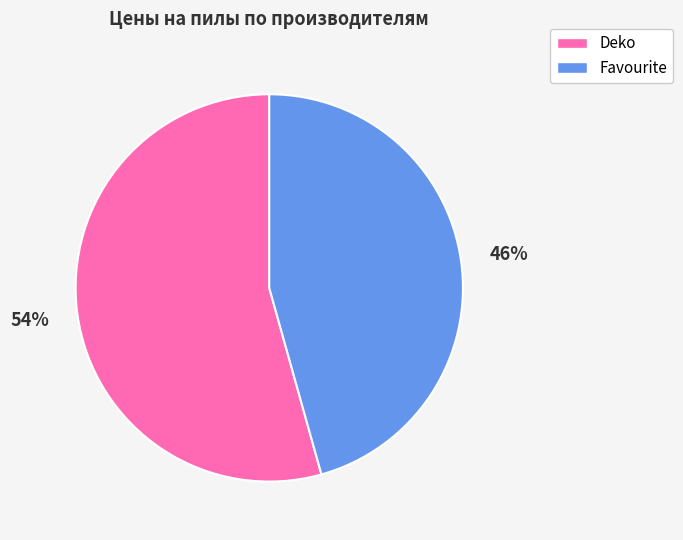

To the nearest percent, what is the average slice percentage?

50%